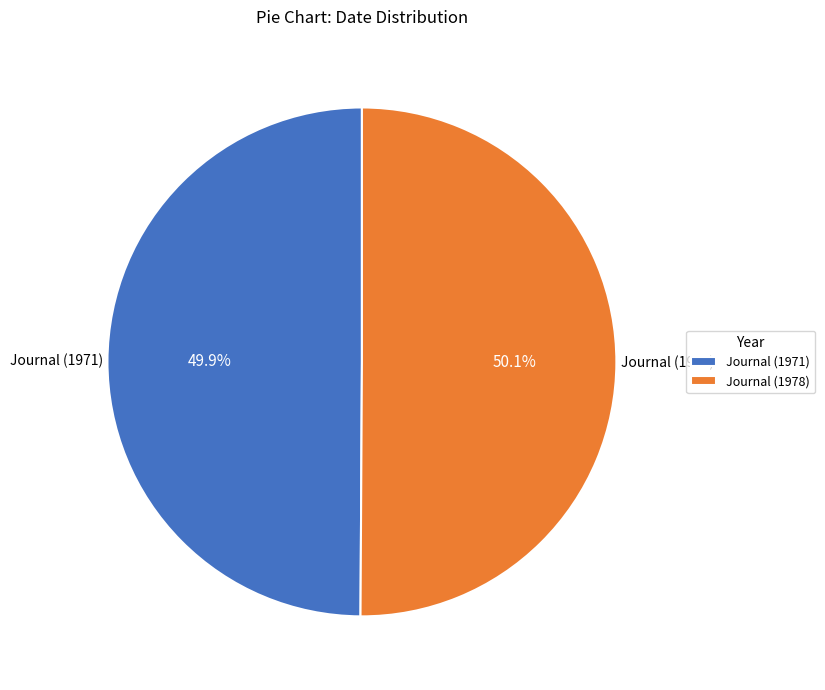

What percentage is the Journal (1971) slice, to the nearest percent?

50%